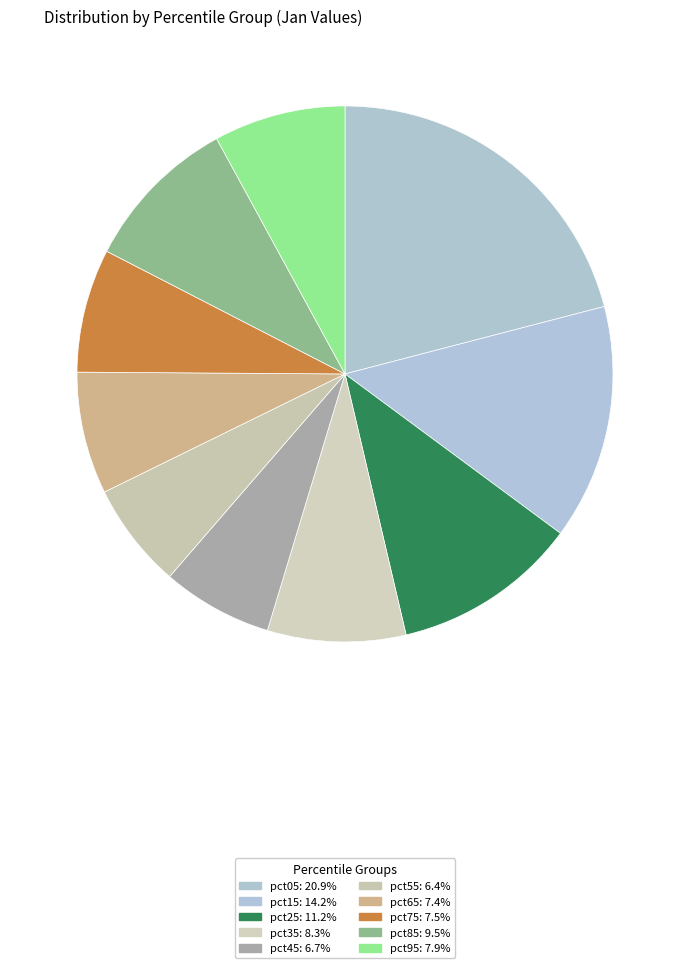

How many slices are in this pie chart?

10